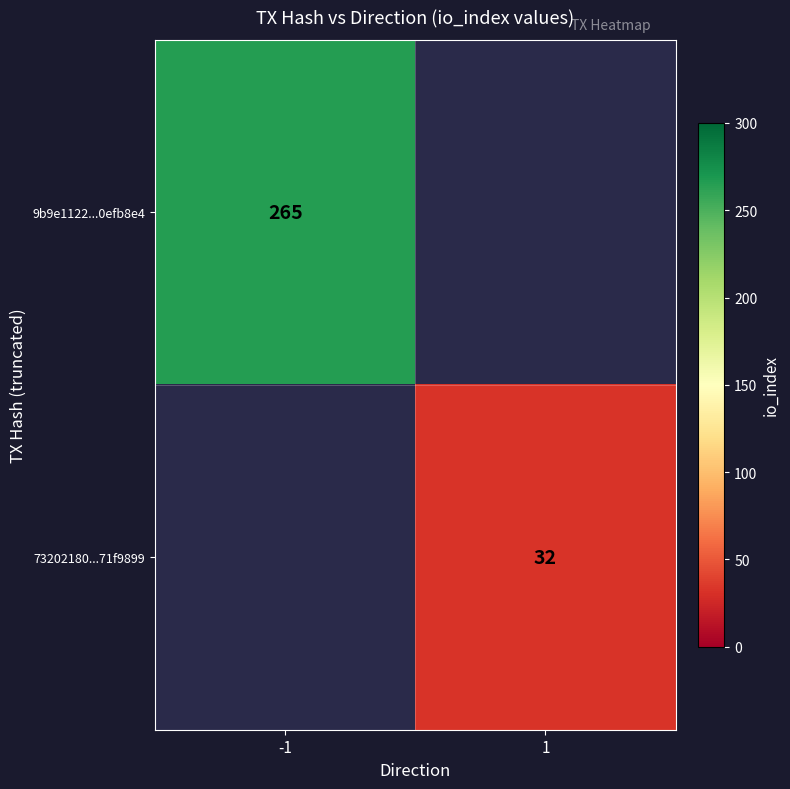

True or false: 9b9e1122...0efb8e4 has a value of 457 at -1.

False